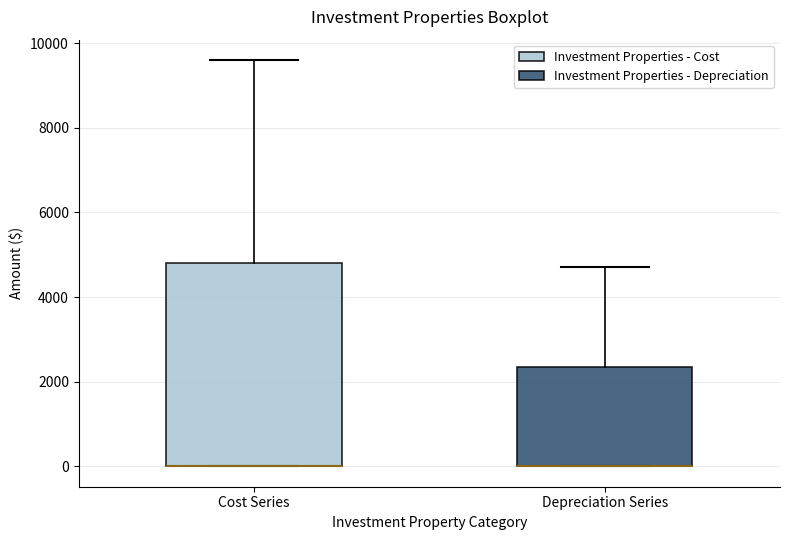

Where is the upper edge of the box for Depreciation Series on the y-axis? The values are not printed on the chart, so give them approximately, as read against the axis.

2400